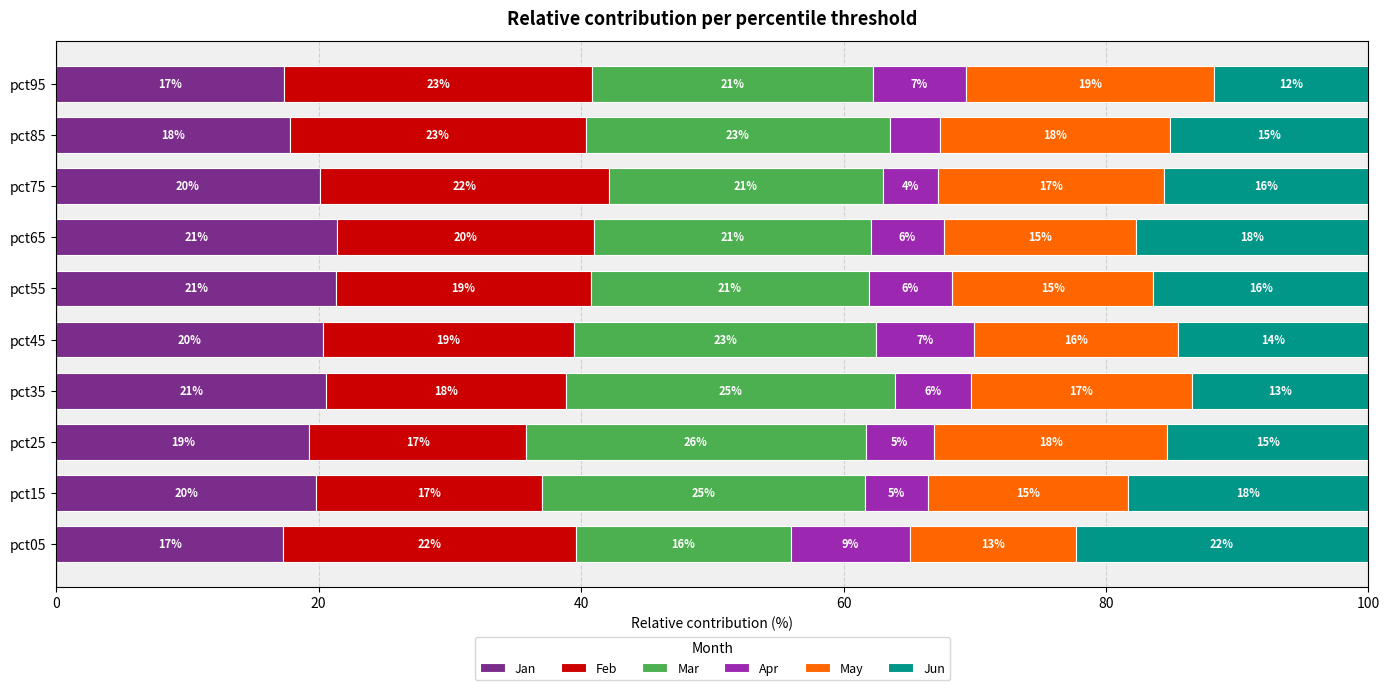

What is the difference between the maximum and minimum values in the Mar series?

9.5